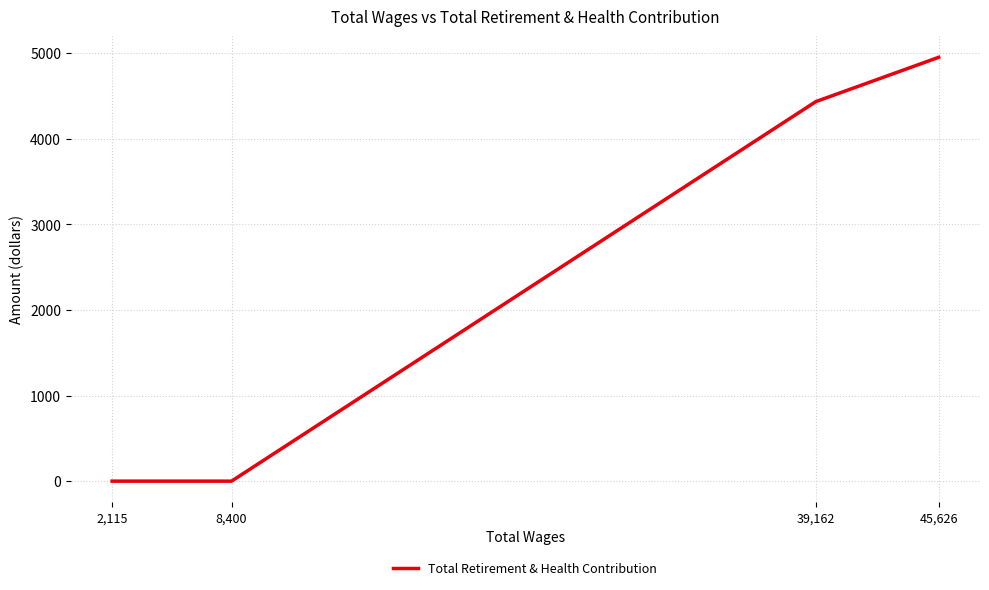

What is the maximum value shown in the chart?

4950